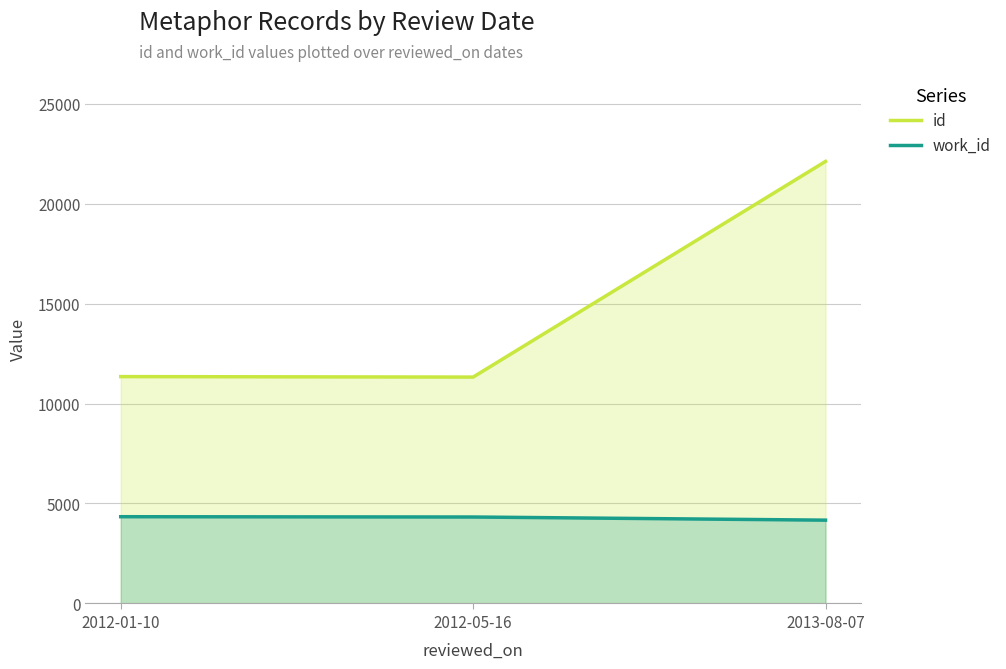

How many lines are shown in the chart?

2